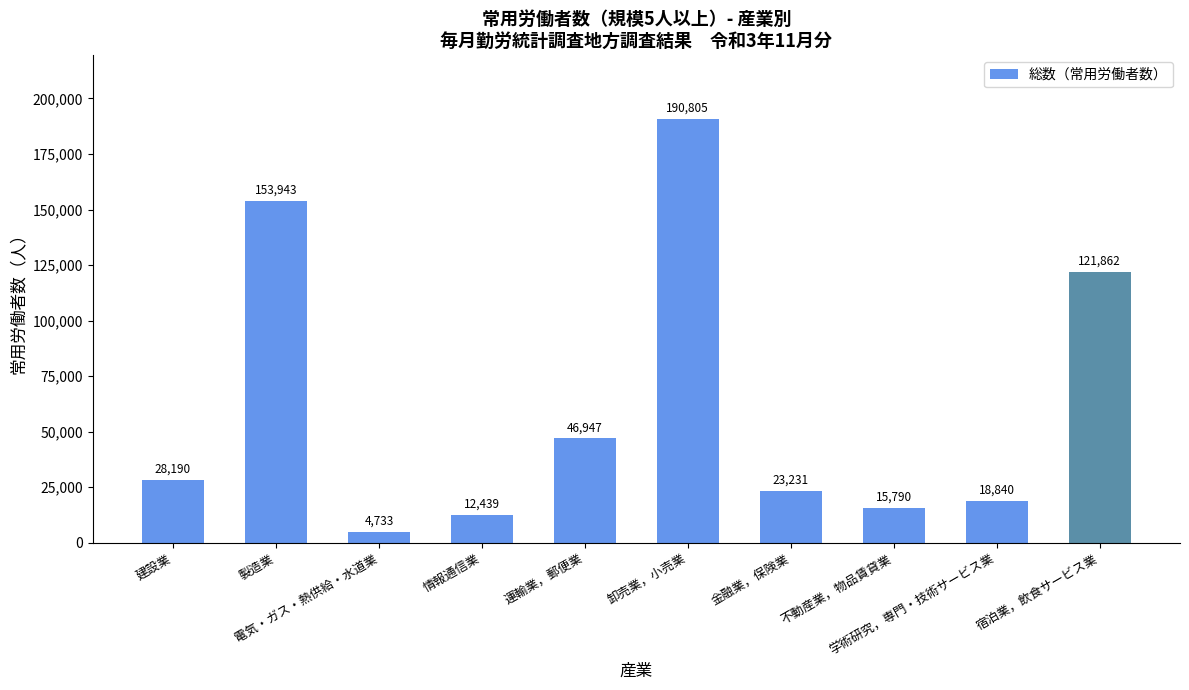

What is the label of the 1st bar from the right?

宿泊業，飲食サービス業